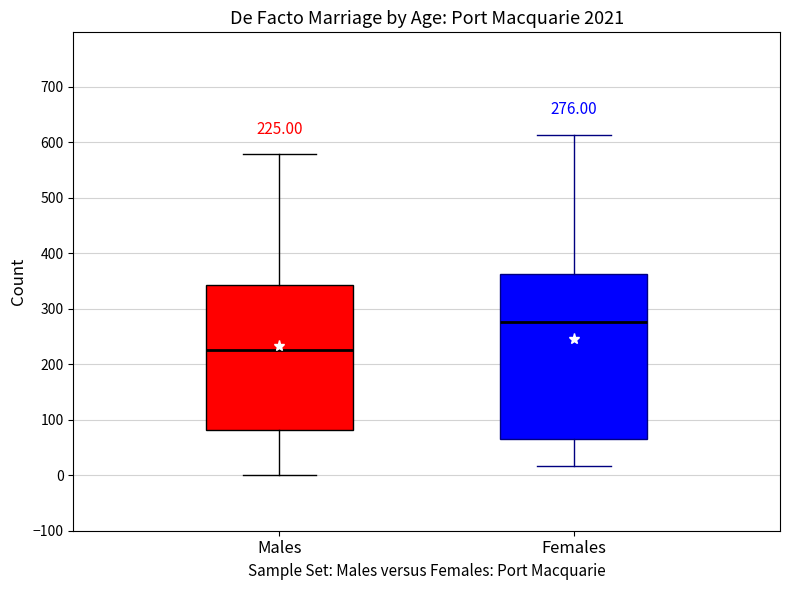

Which box is the tallest, from its lower edge to its upper edge?

Females